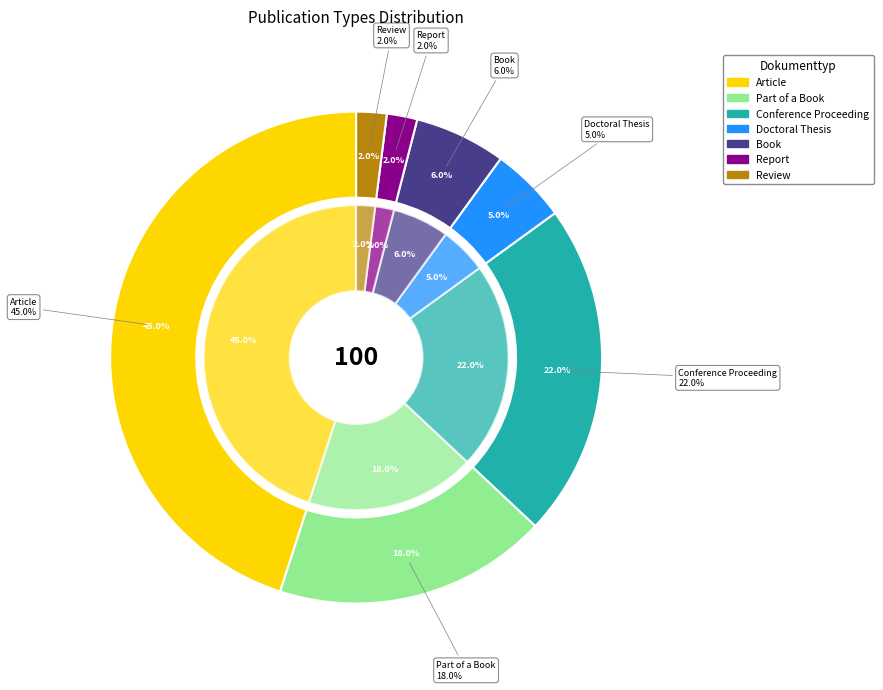

Which slice is the smallest?

Report